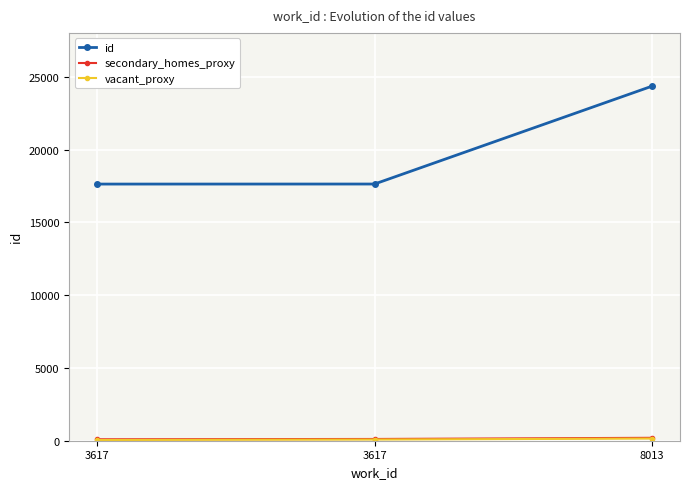

Is the value of secondary_homes_proxy at 3617 greater than the value of id at 3617?

No